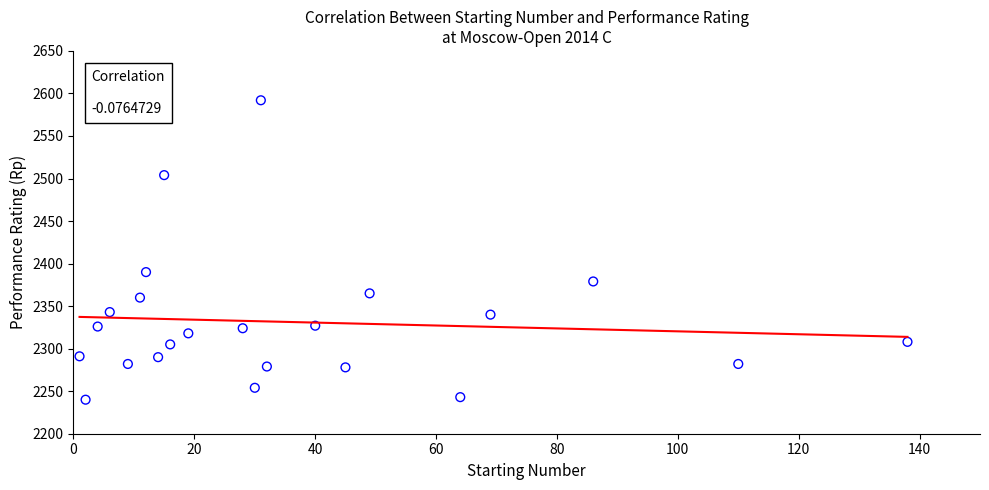

What Y value in the scatter plot is closest to 2416?

2390